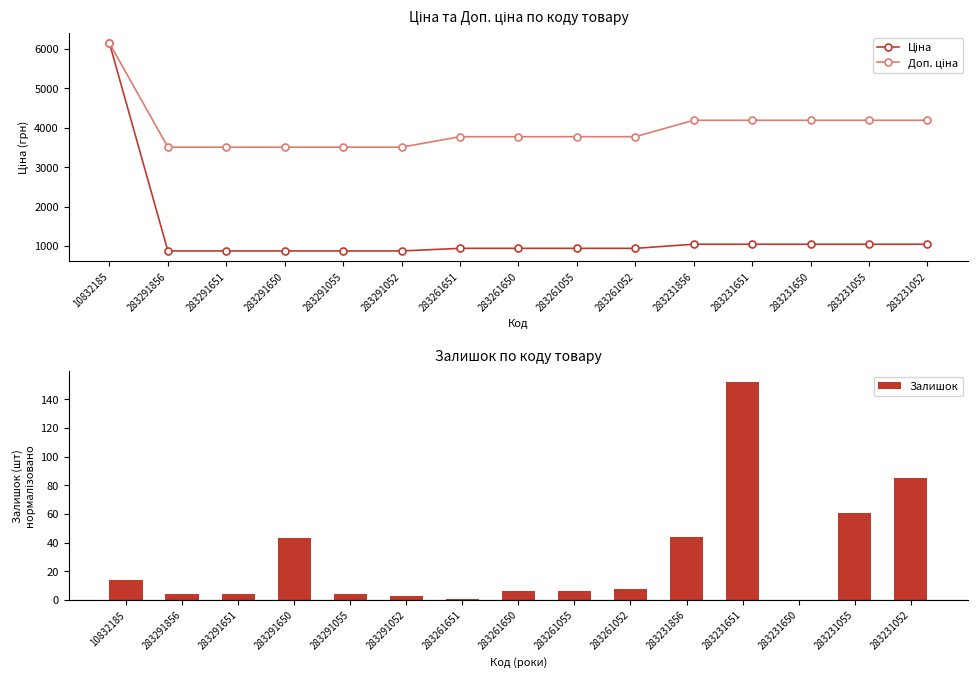

True or false: Доп. ціна has a value of 3507.9 at 283291650.

True